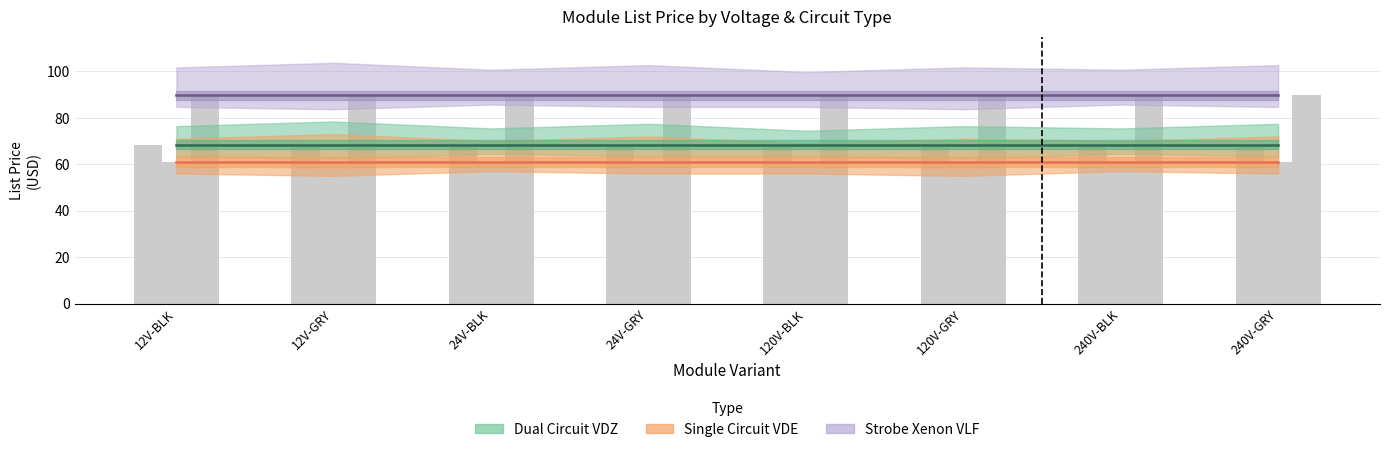

List the labels in order of Single Circuit VDE value, largest first.

12V-BLK, 12V-GRY, 24V-BLK, 24V-GRY, 120V-BLK, 120V-GRY, 240V-BLK, 240V-GRY